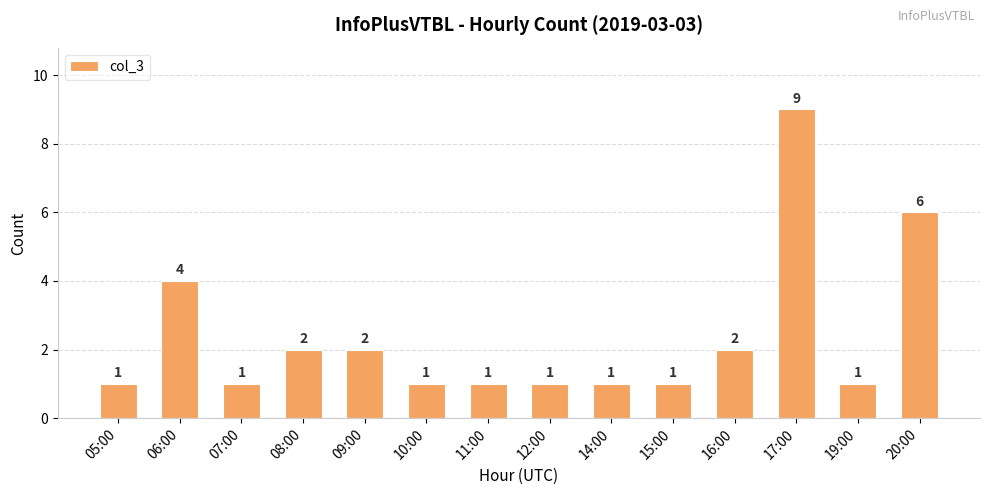

What is the greatest value displayed?

9